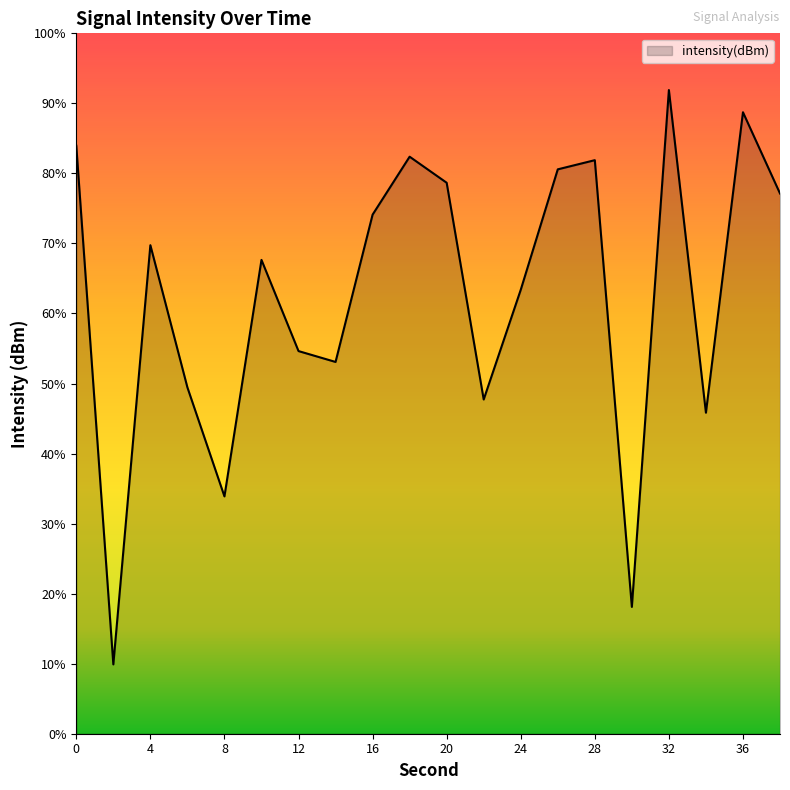

True or false: the data shows -167.9 at 20.

False